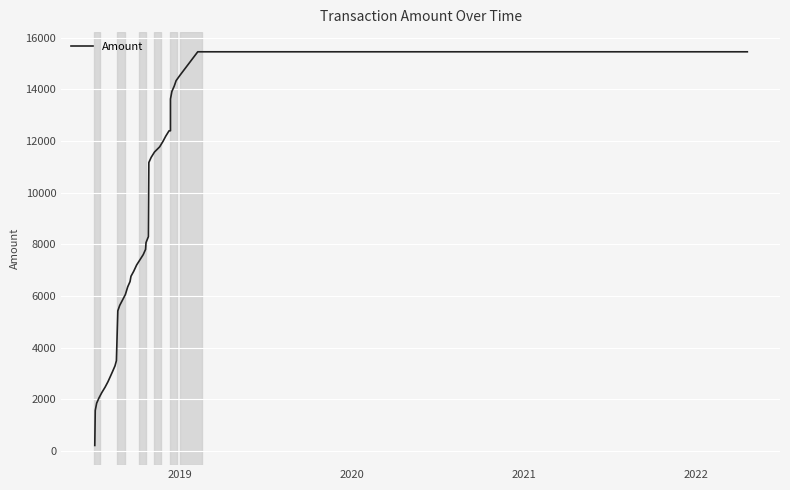

True or false: there are more than 2 points higher than both neighbors.

False